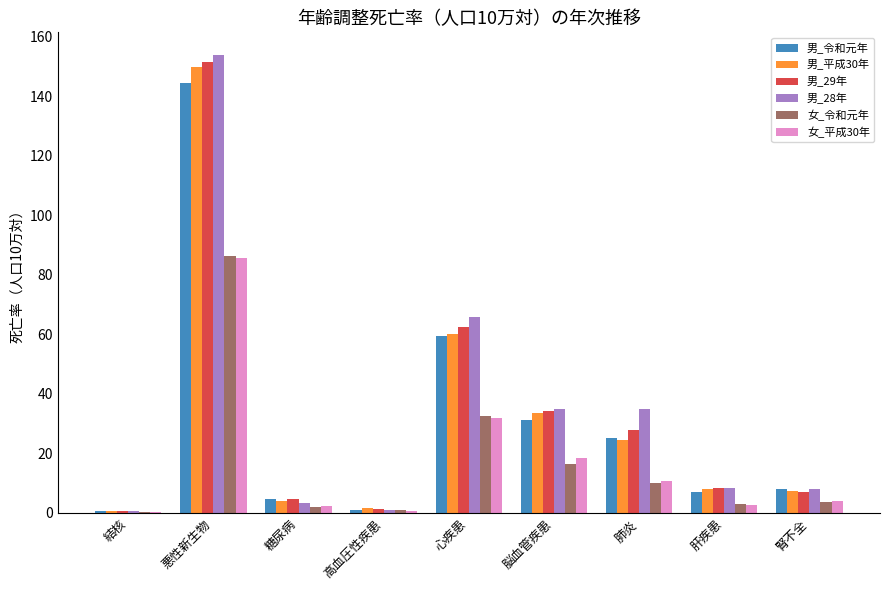

Is it true that 男_令和元年 equals 1.0 at 高血圧性疾患?

True